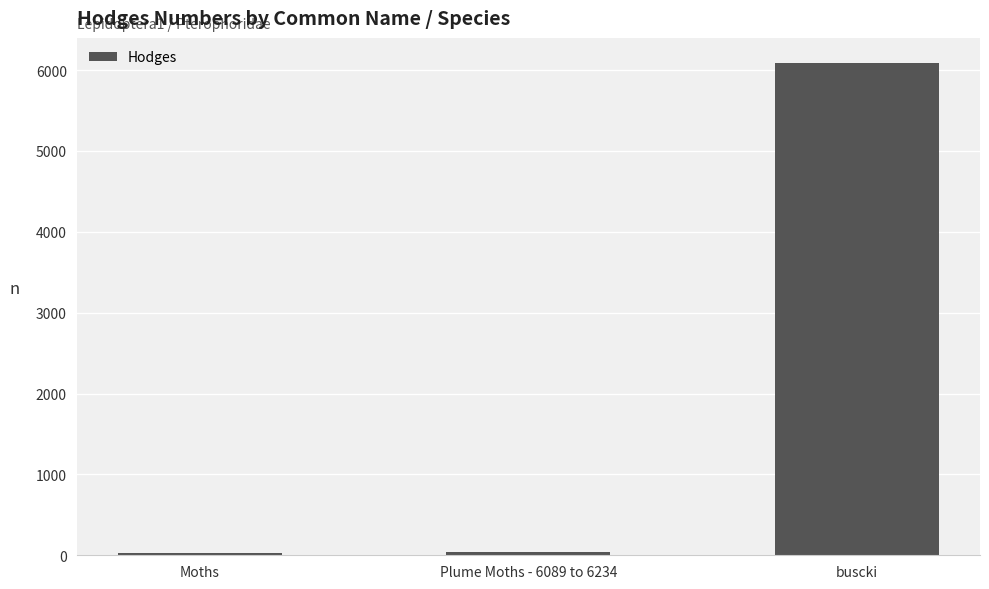

Which category has the highest value across all series?

buscki